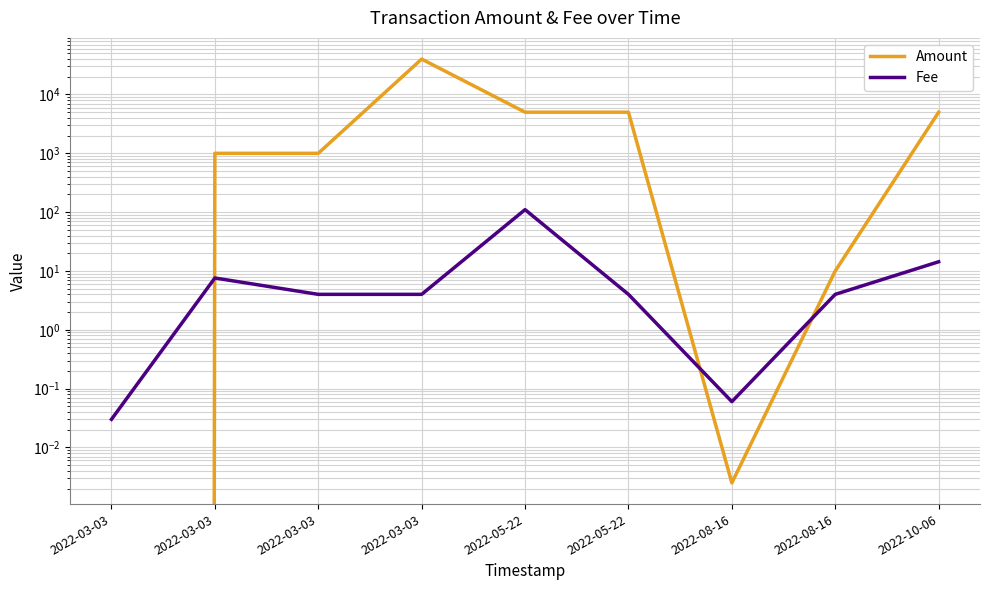

How many data points in Fee are less than 4?

2